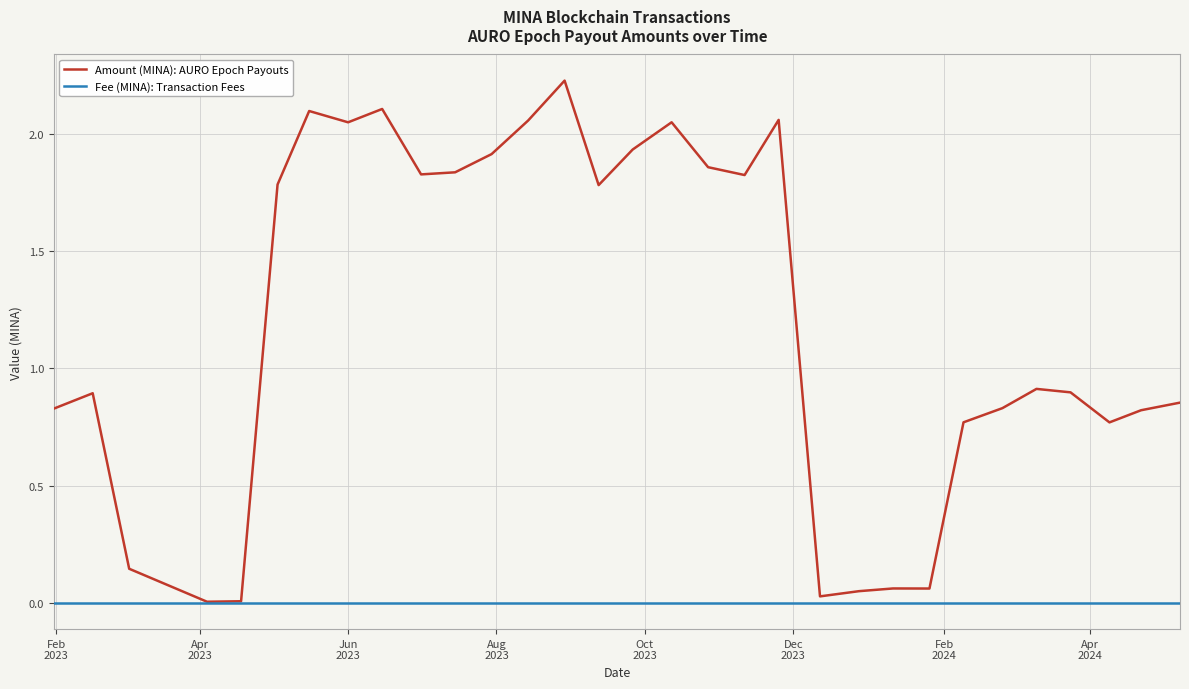

How many series are shown in this chart?

2